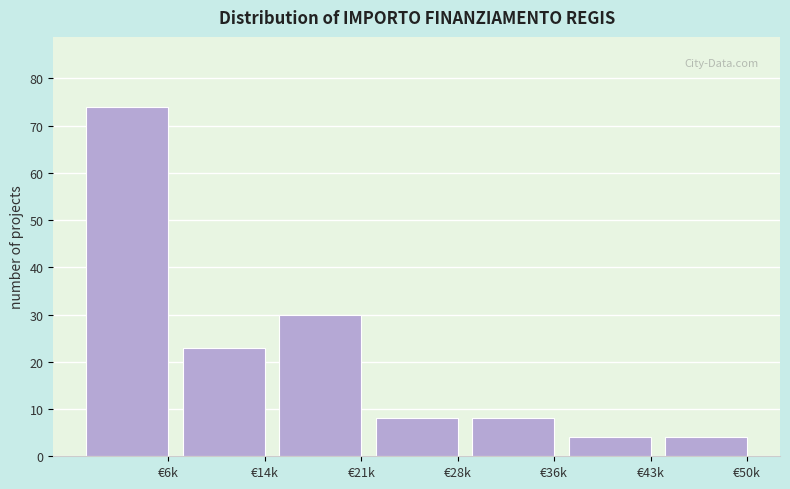

Reading right to left, list all the values displayed in this chart.

€50k=4	€43k=4	€36k=8	€28k=8	€21k=30	€14k=23	€6k=74